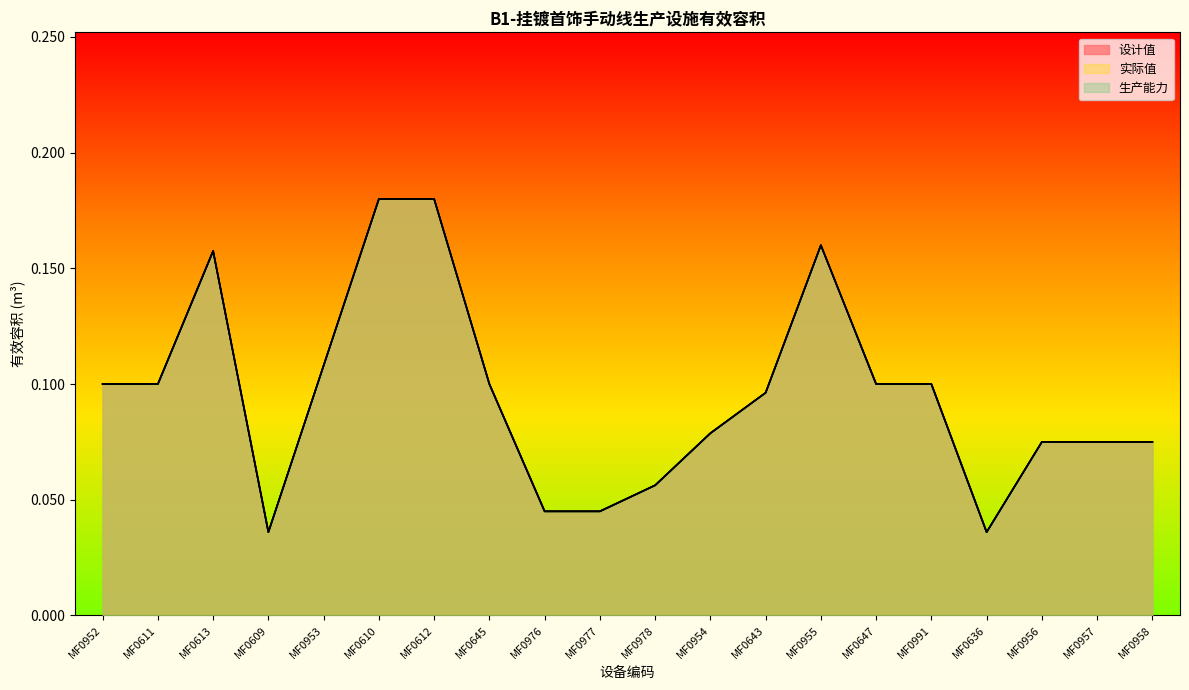

What is the label of the 1st point from the left?

MF0952